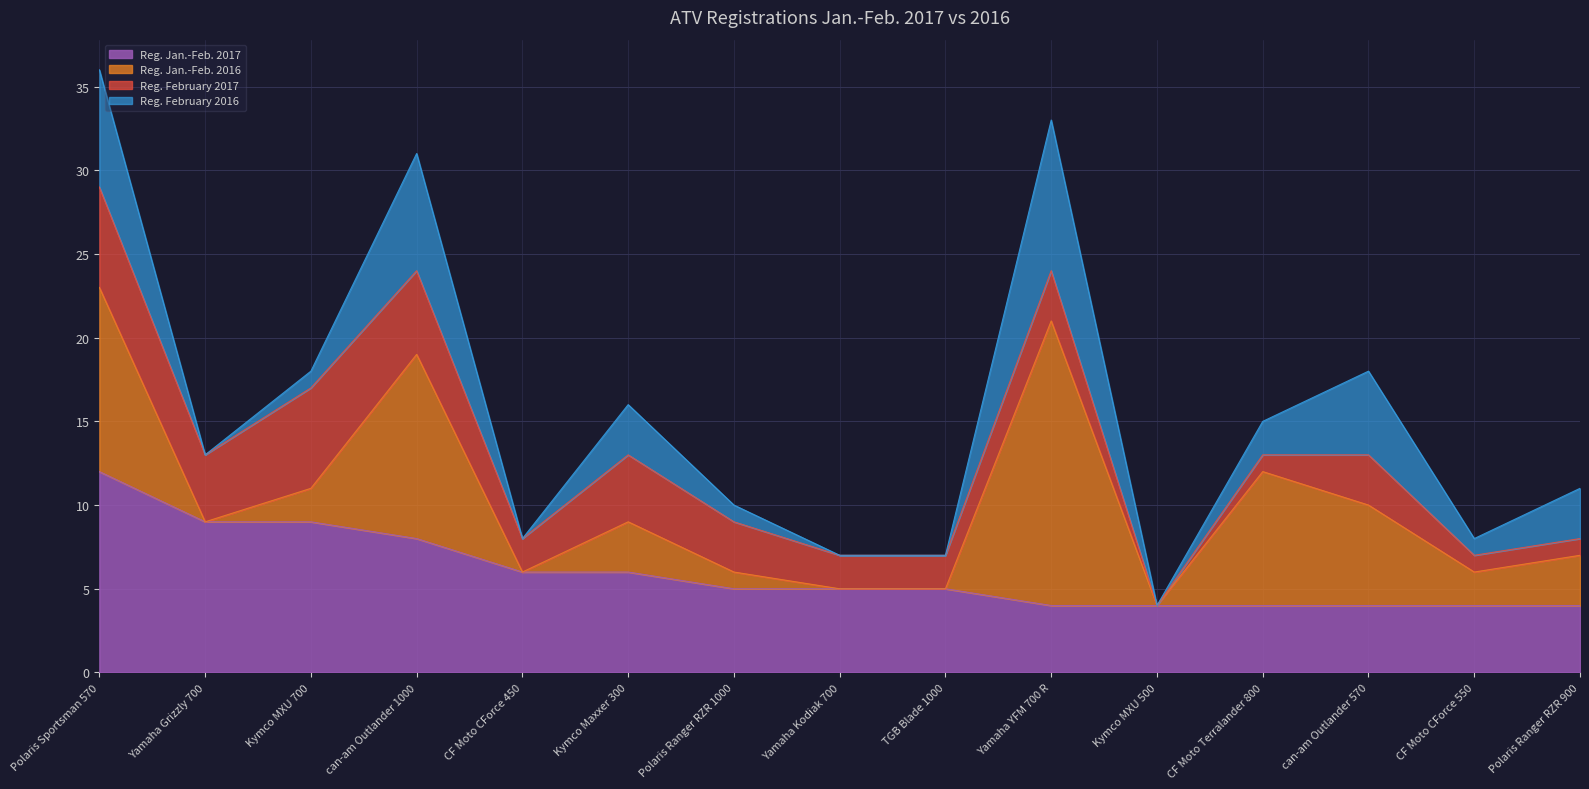

At can-am Outlander 1000, list the series in order from largest to smallest.

Reg. Jan.-Feb. 2016, Reg. Jan.-Feb. 2017, Reg. February 2016, Reg. February 2017